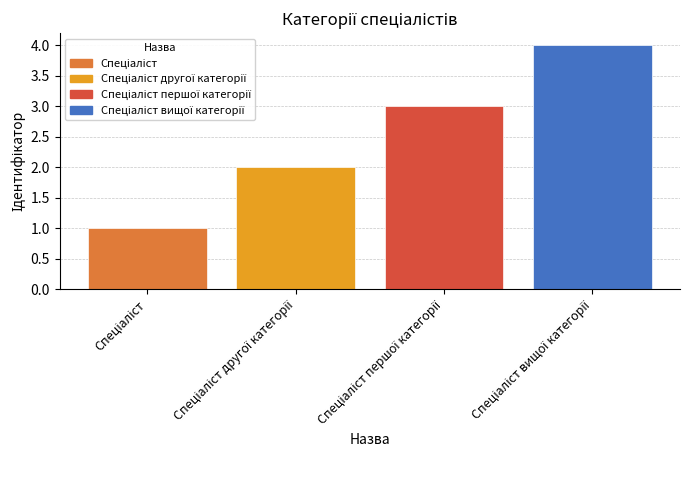

Rank the categories by value from lowest to highest.

Спеціаліст, Спеціаліст другої категорії, Спеціаліст першої категорії, Спеціаліст вищої категорії